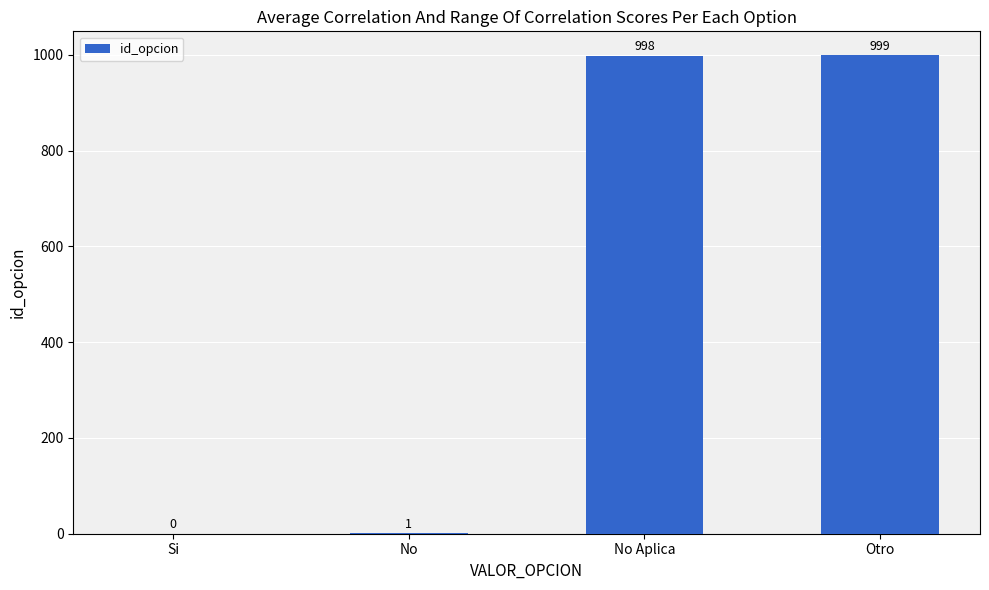

What is the sum of the values at Si and No?

1